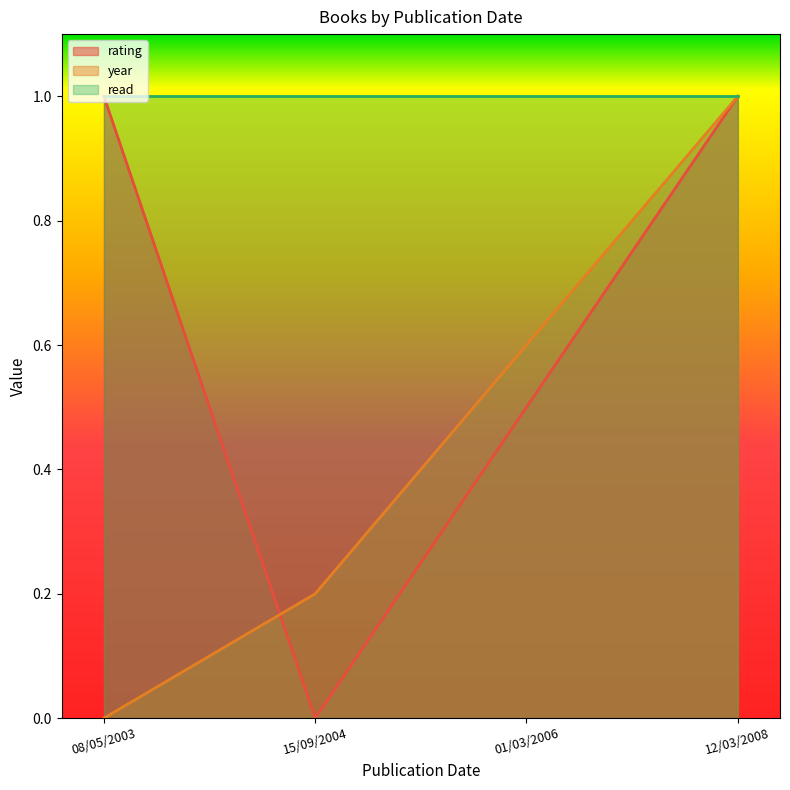

What is the sum of all rating values?

2.5